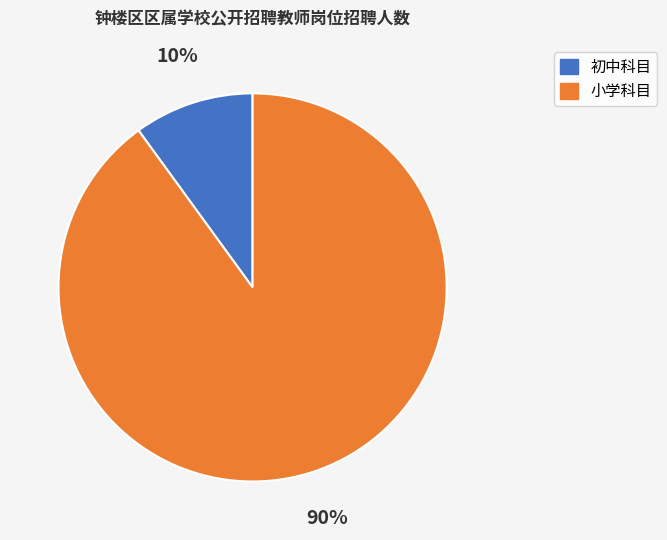

To the nearest percent, what portion does 小学科目 represent?

90%